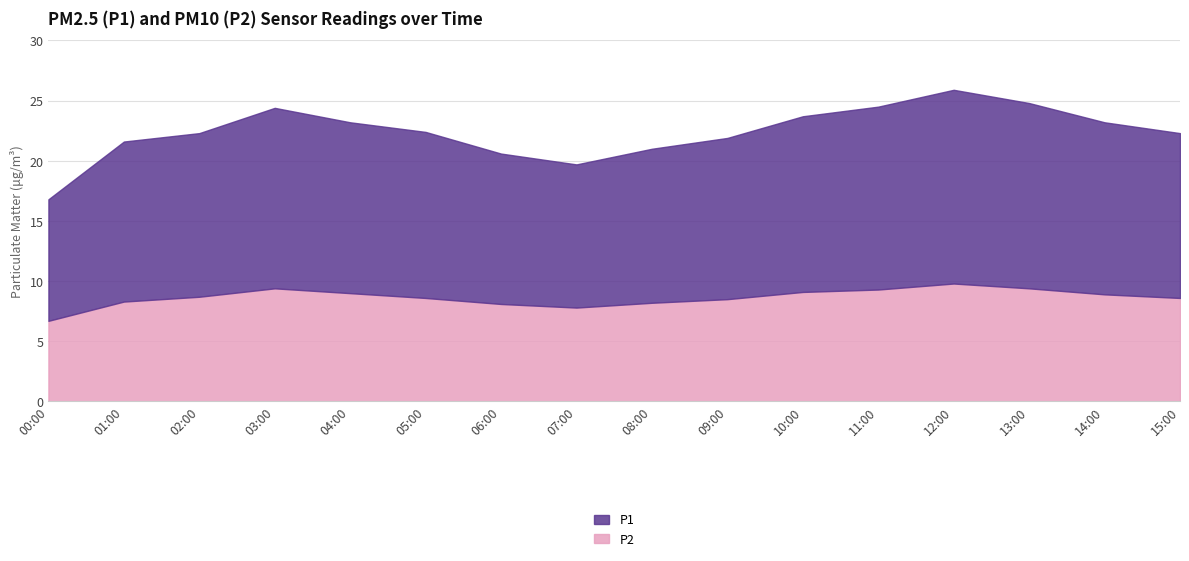

What is the lowest value of the P2 series?

6.7